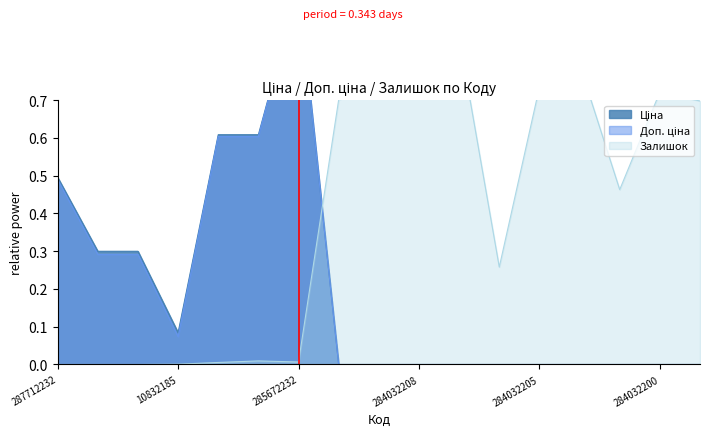

Which series ends up on top after the final intersection of Ціна and Залишок?

Залишок